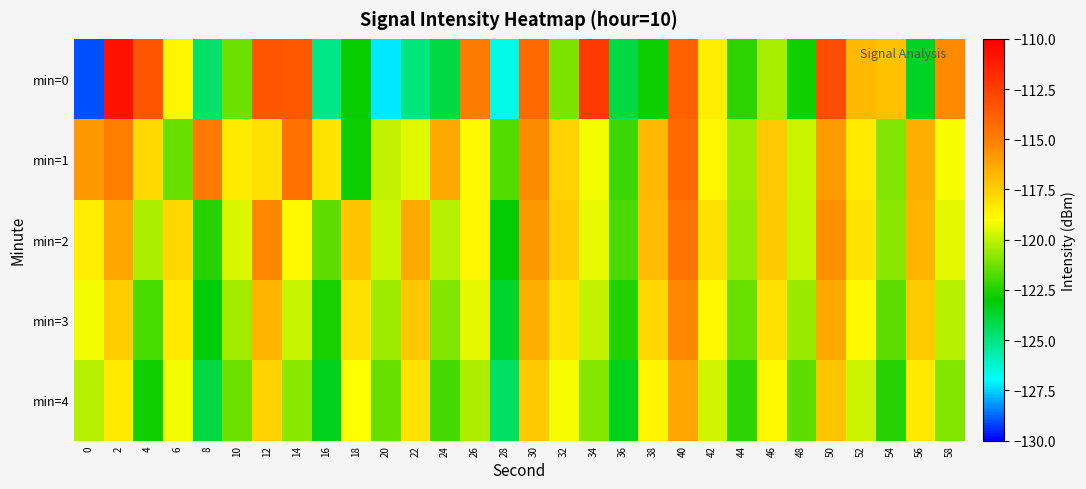

Which series changed the most between 4 and 40?

min=3